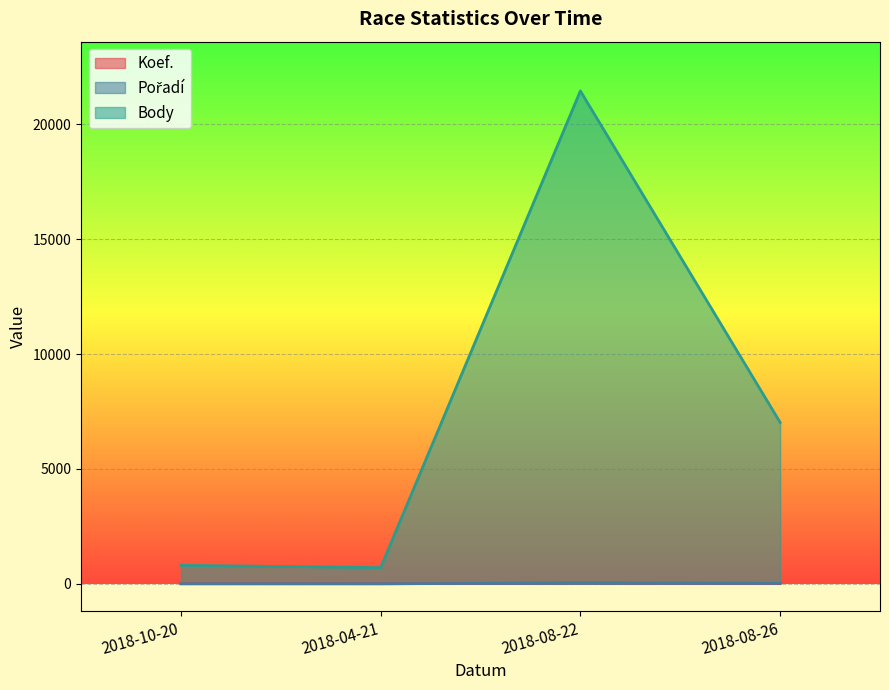

Which series changed the most between 2018-08-26 and 2018-10-20?

Body